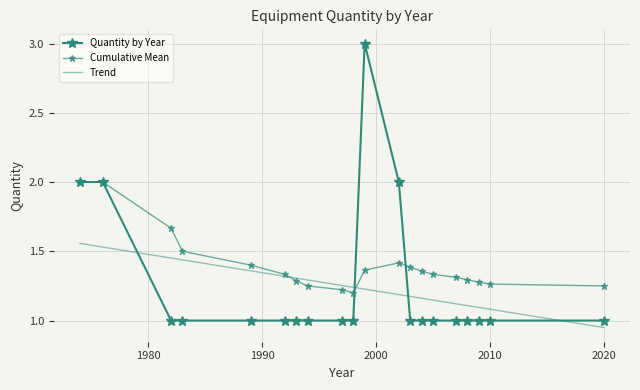

What is the value of the Quantity by Year point at the 20th from the left?

1.0